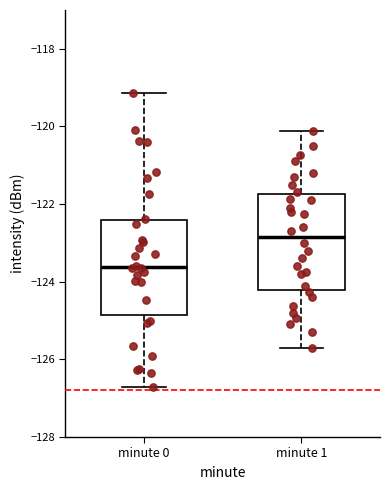

Which box has the lowest median line?

minute 0